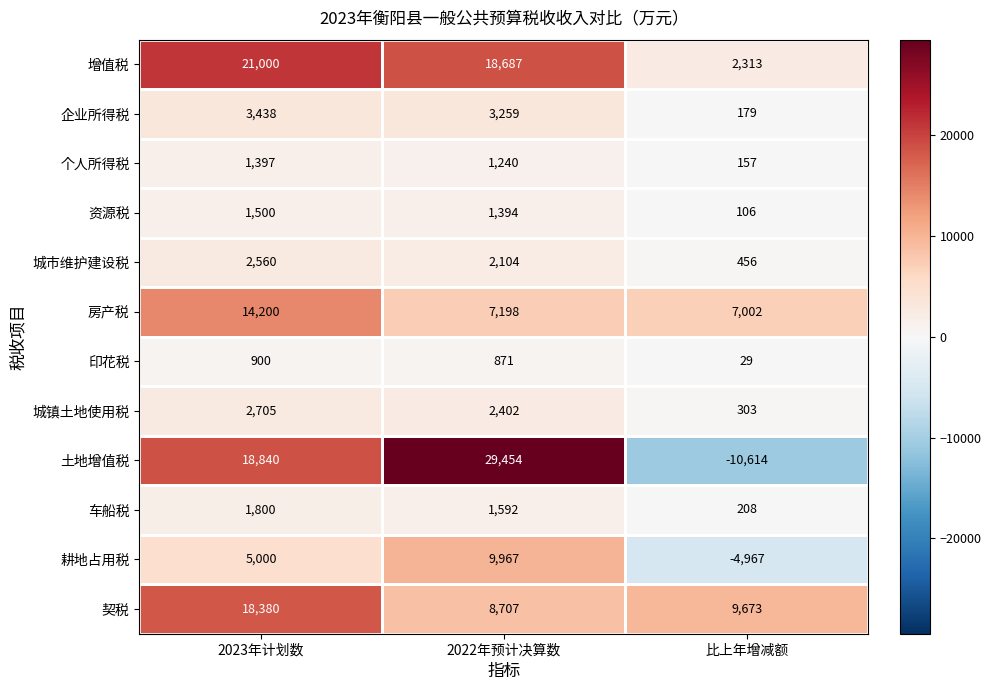

Which series has the largest range (max minus min)?

土地增值税